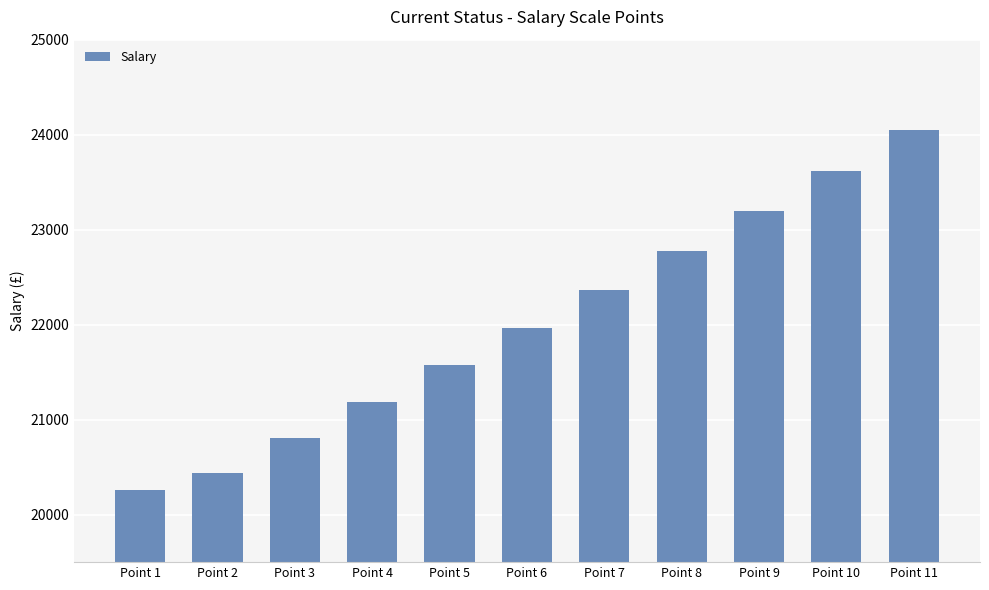

Rank the categories by value from highest to lowest.

Point 11, Point 10, Point 9, Point 8, Point 7, Point 6, Point 5, Point 4, Point 3, Point 2, Point 1